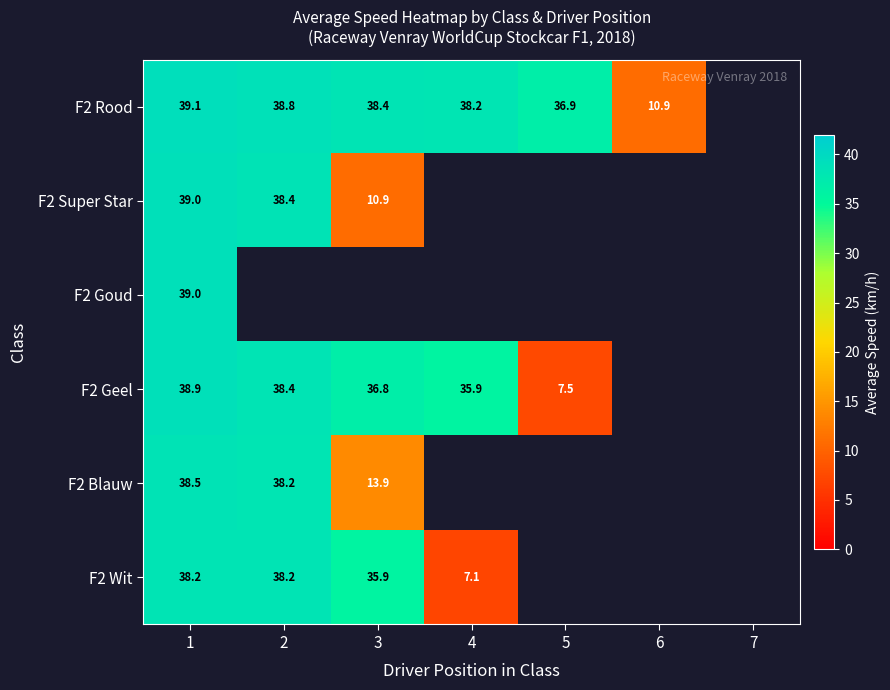

What is the greatest value displayed?

39.1